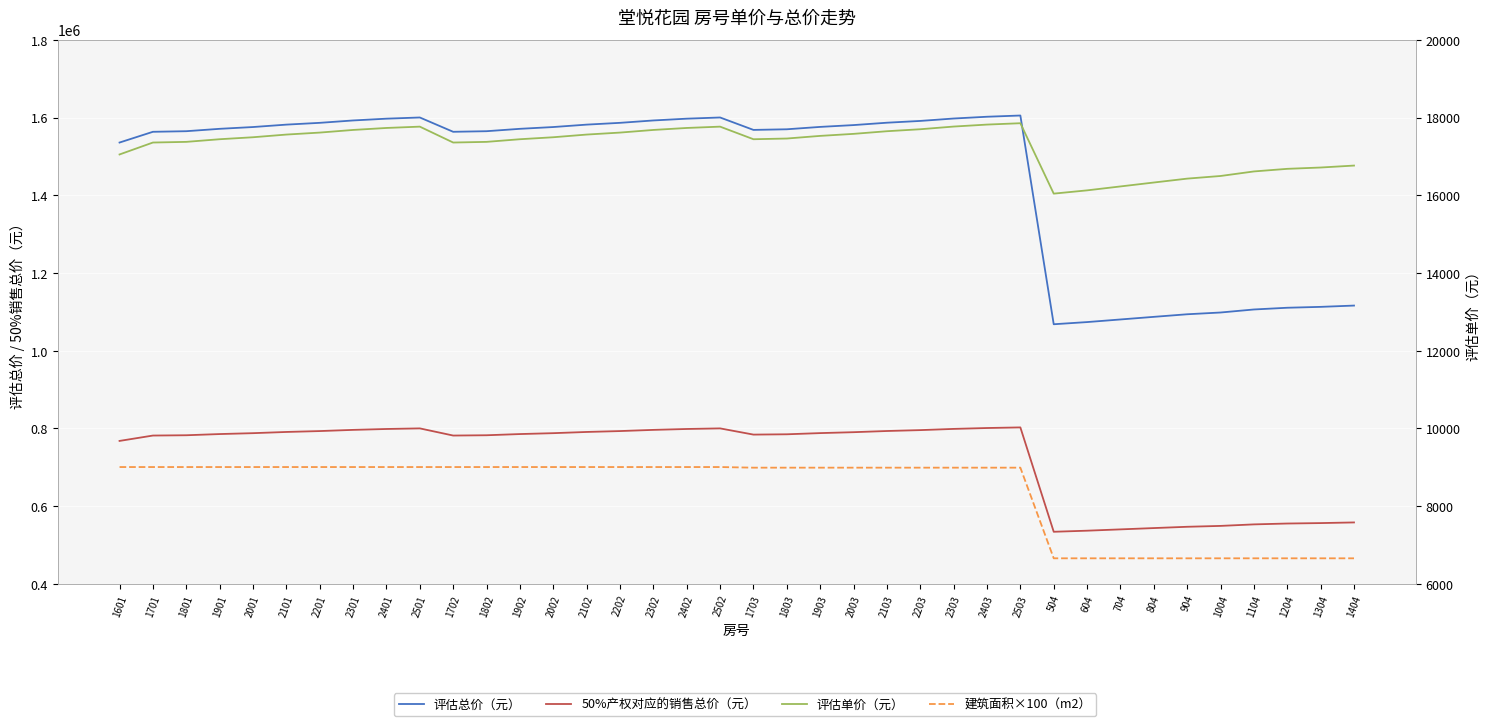

The value of 评估单价（元） at 1803 is 17462.0. True or false?

True